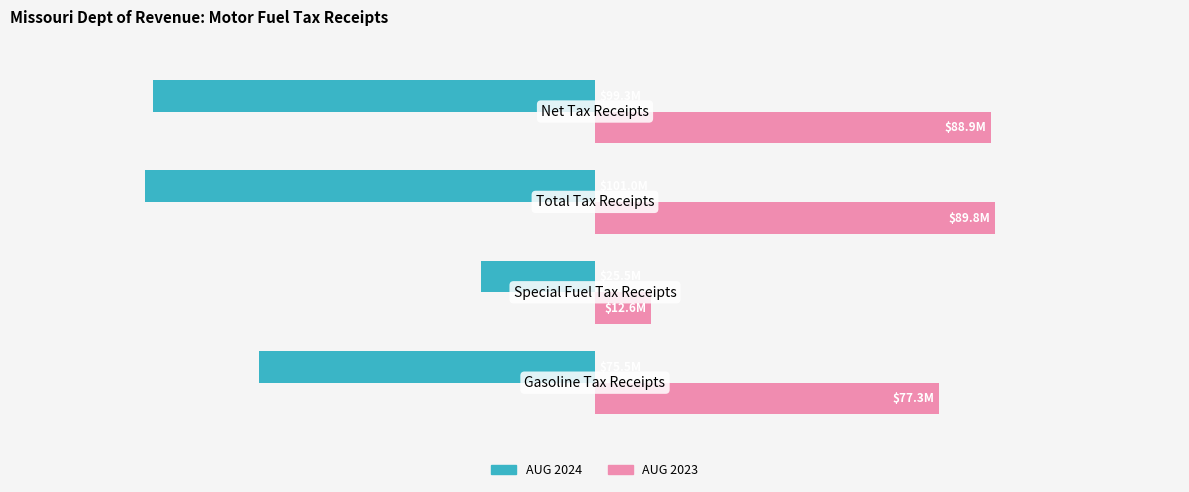

What is the difference between the second highest and minimum values in the AUG 2024 series?

25477650.5